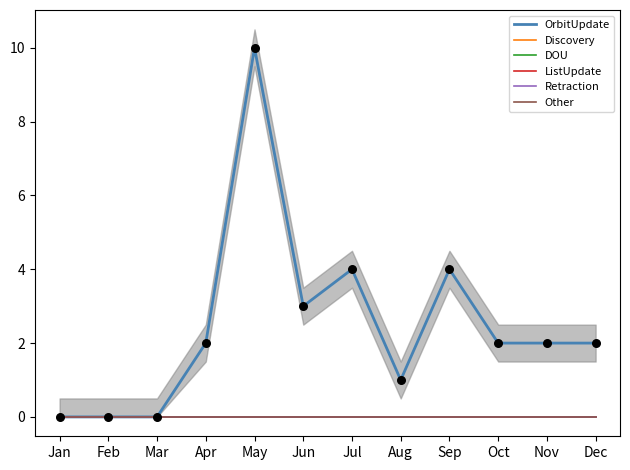

Which series has the largest Y range (max minus min)?

OrbitUpdate